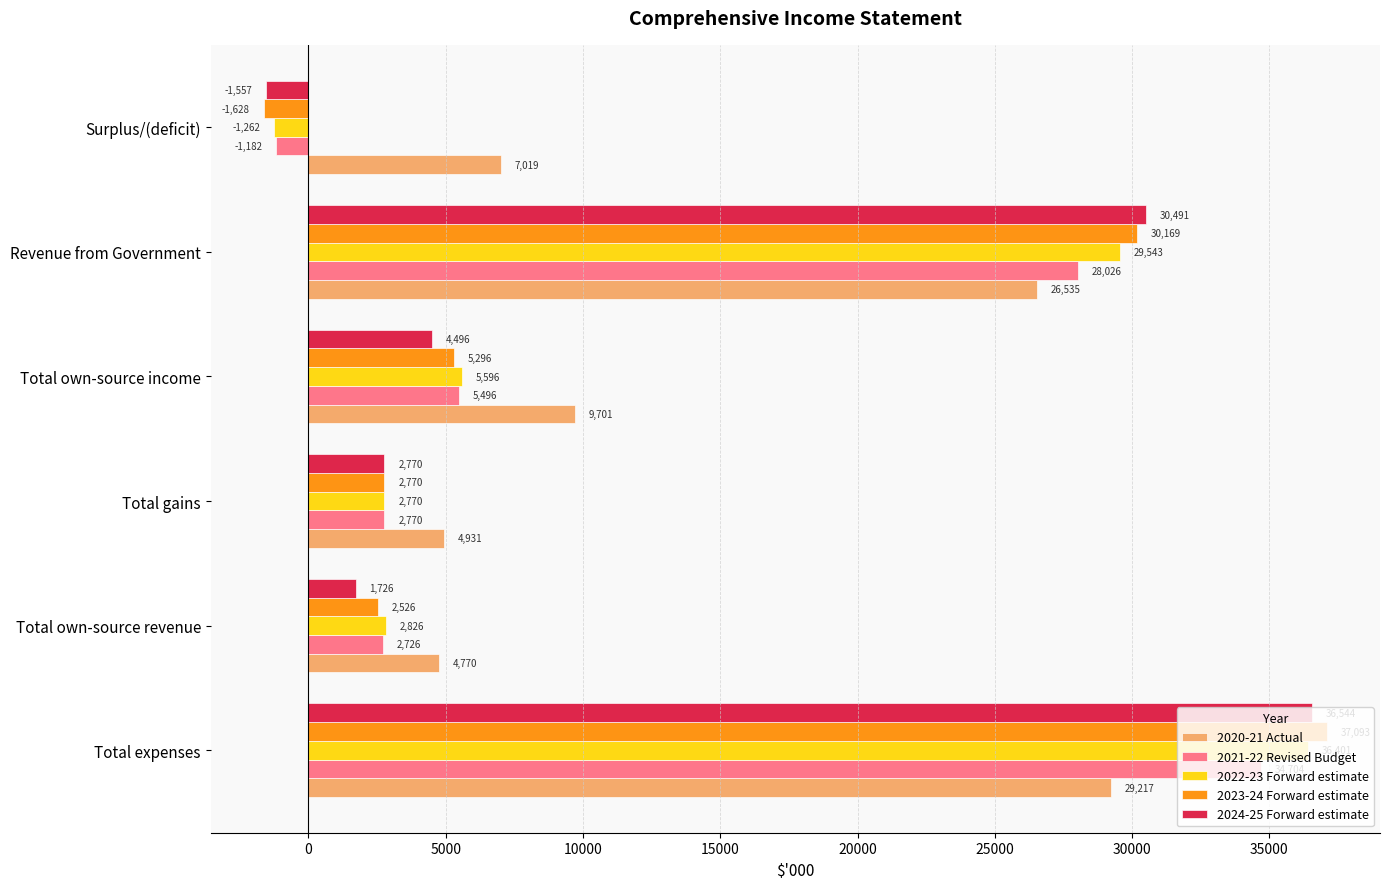

List the series in order of their peak value, highest first.

2023-24 Forward estimate, 2024-25 Forward estimate, 2022-23 Forward estimate, 2021-22 Revised Budget, 2020-21 Actual